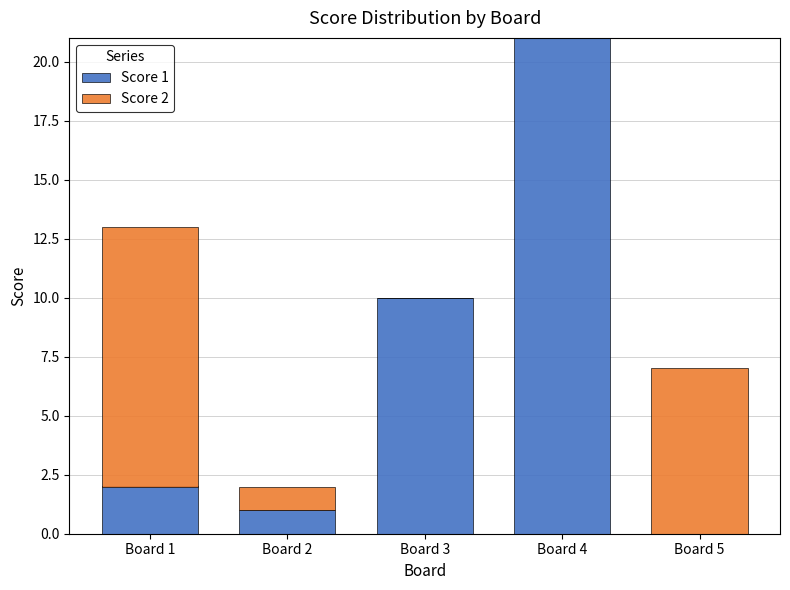

How many distinct data groups are displayed?

2